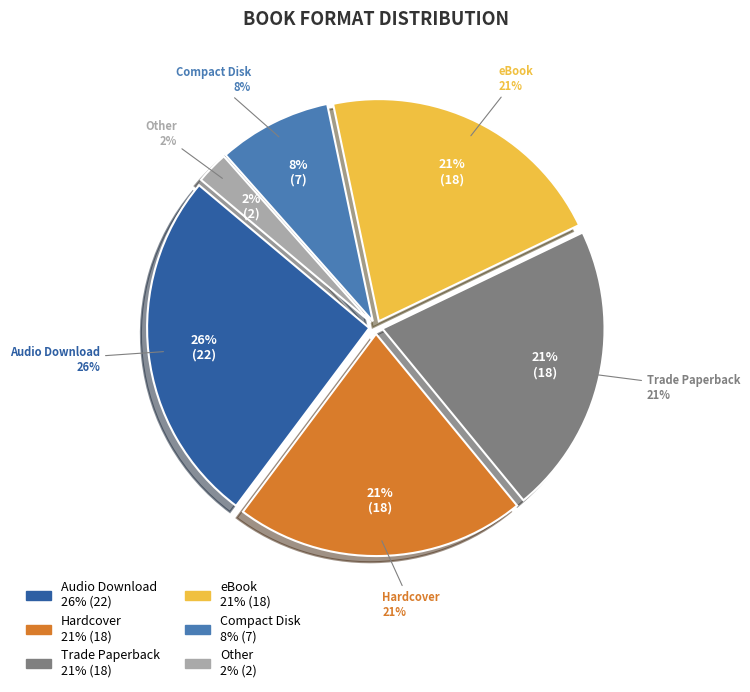

How many segments does this pie chart have?

6